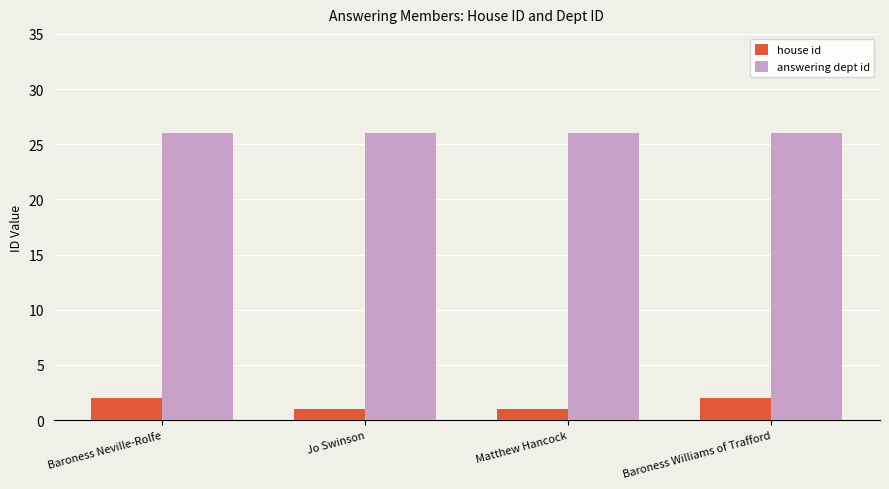

What is the spread (max minus min) of values at Baroness Neville-Rolfe?

24